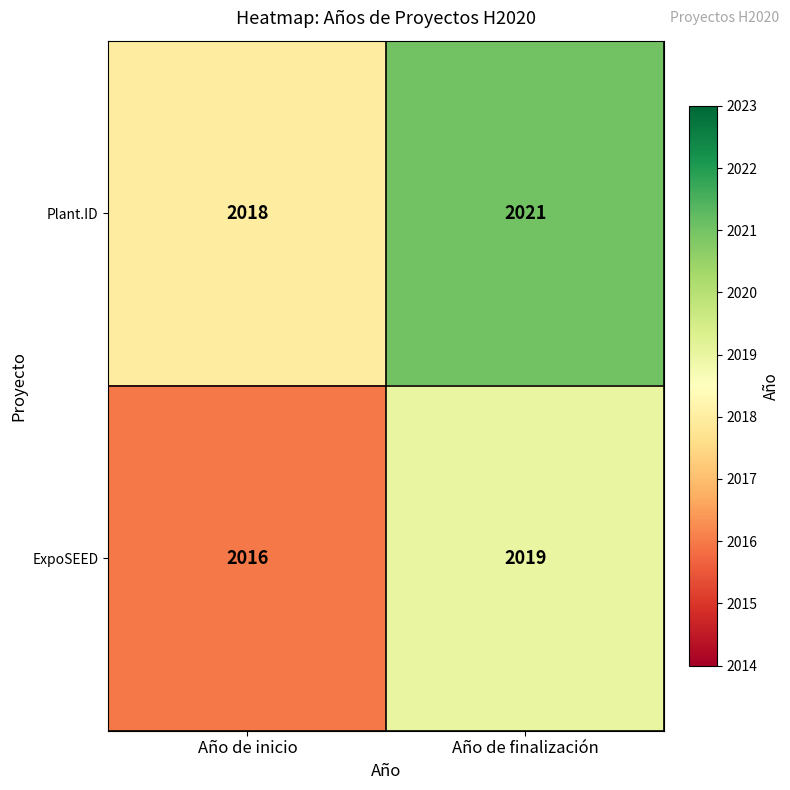

Reading left to right, extract all data points from this chart.

Plant.ID: Año de inicio=2018	Año de finalización=2021
ExpoSEED: Año de inicio=2016	Año de finalización=2019